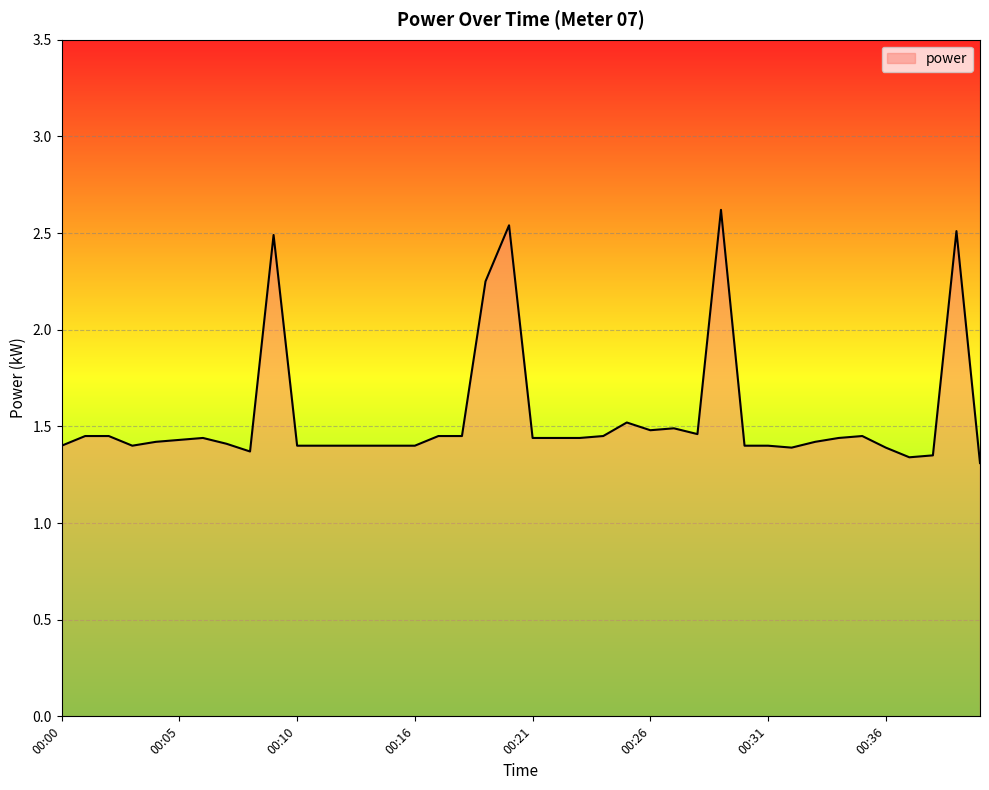

Does the chart have visible grid lines?

Yes